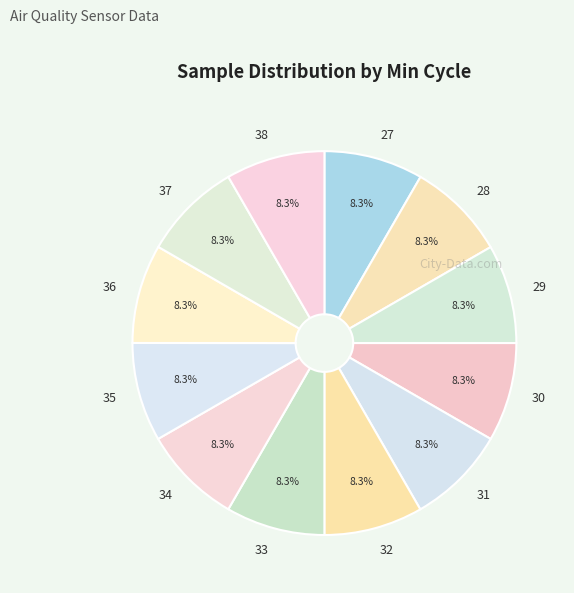

How much of the chart is everything except 27?

91.7%